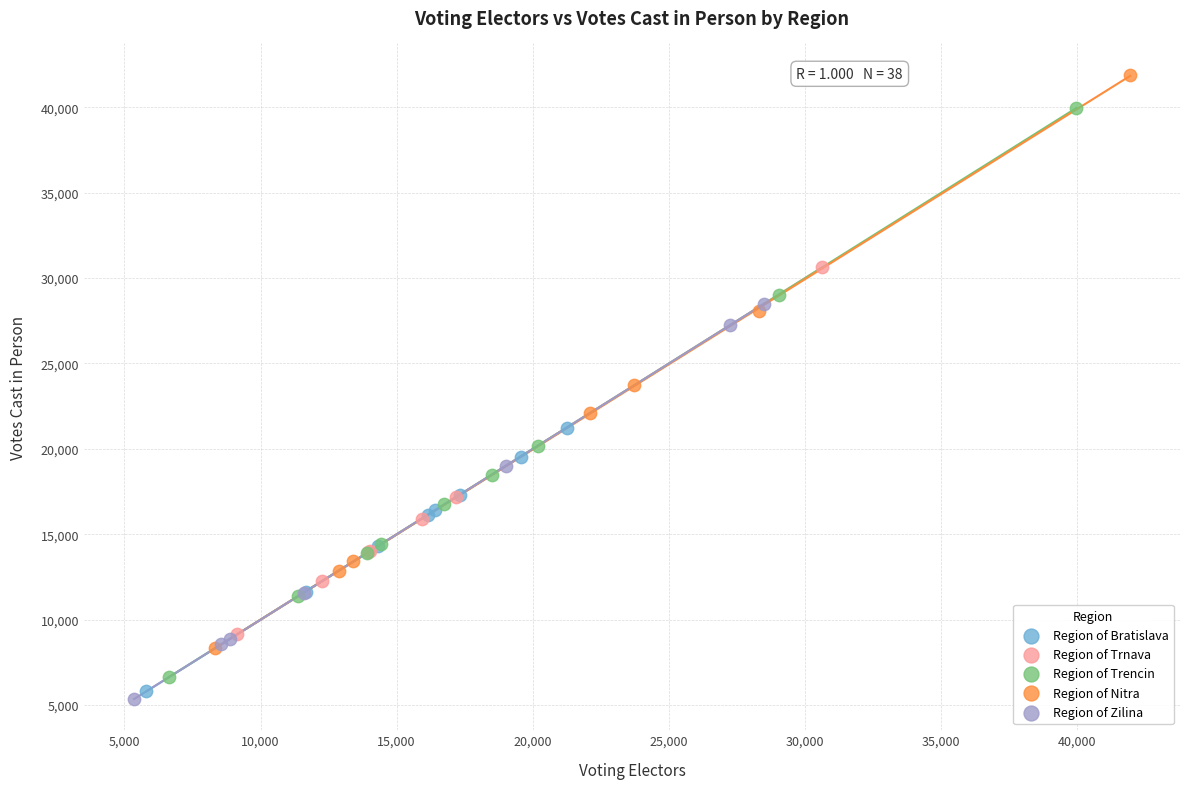

Which series contains the lowest Y value?

Region of Zilina